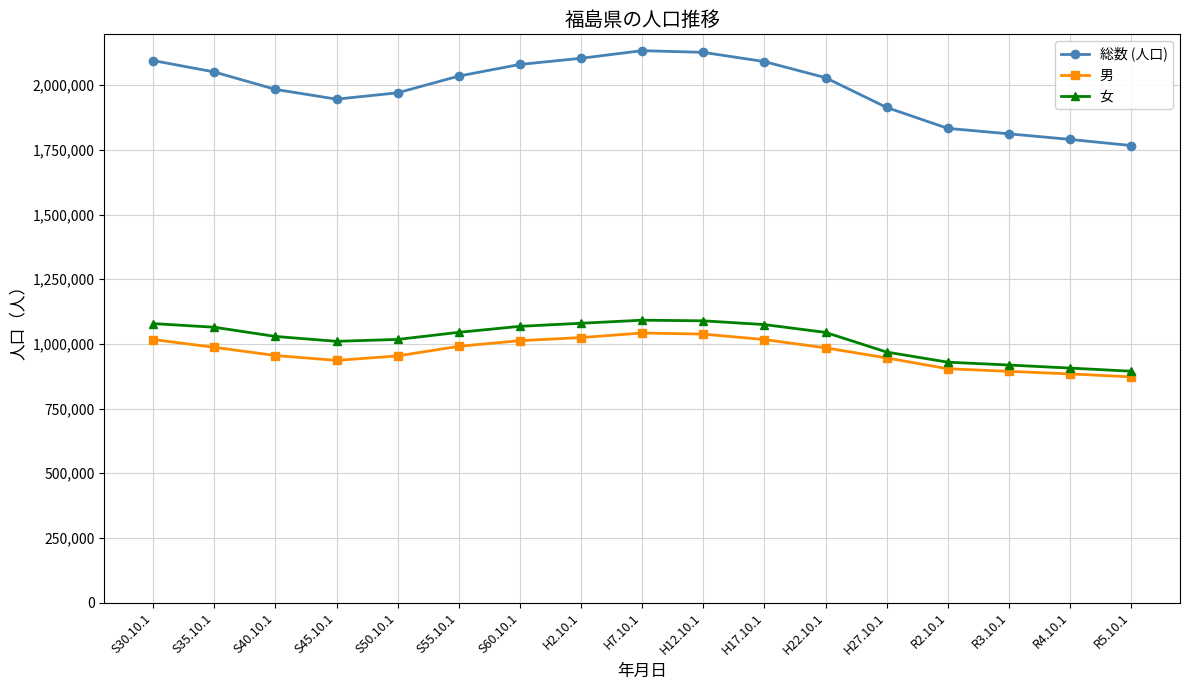

True or false: 男 and 総数 (人口) cross at least once.

False